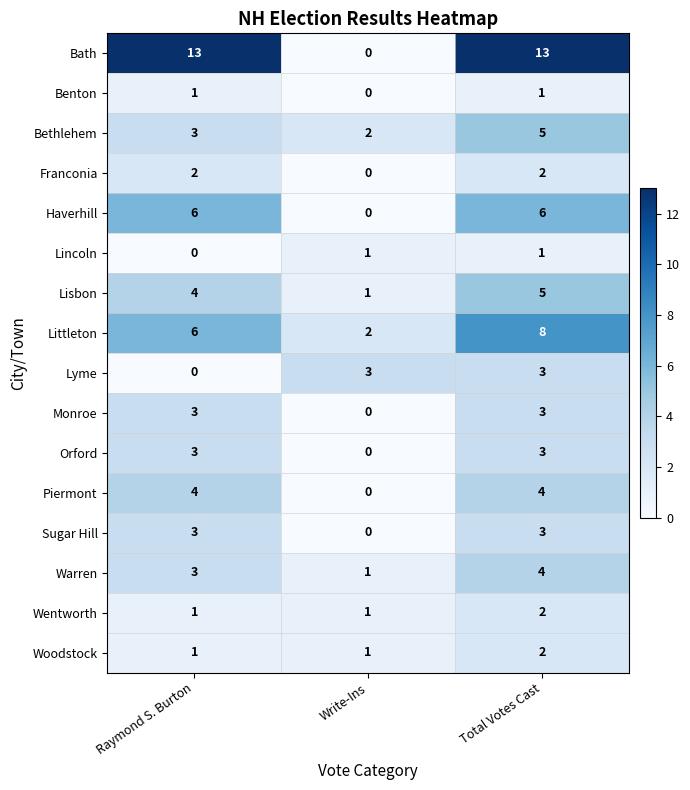

What is the sum of the Orford values at Total Votes Cast and Write-Ins?

3